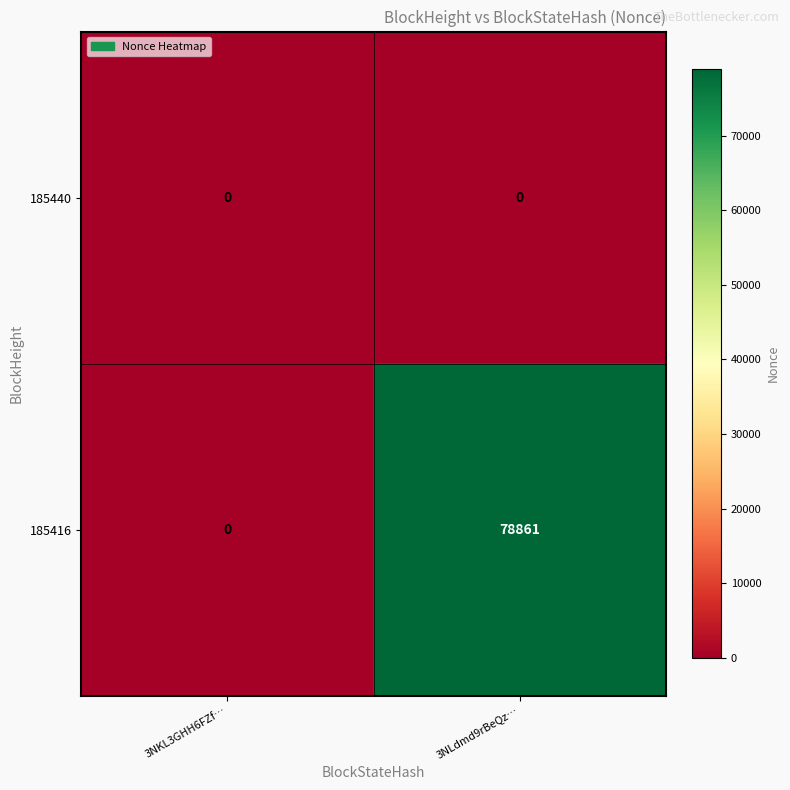

The 185440 series shows 0 at 3NLdmd9rBeQz…. True or false?

True